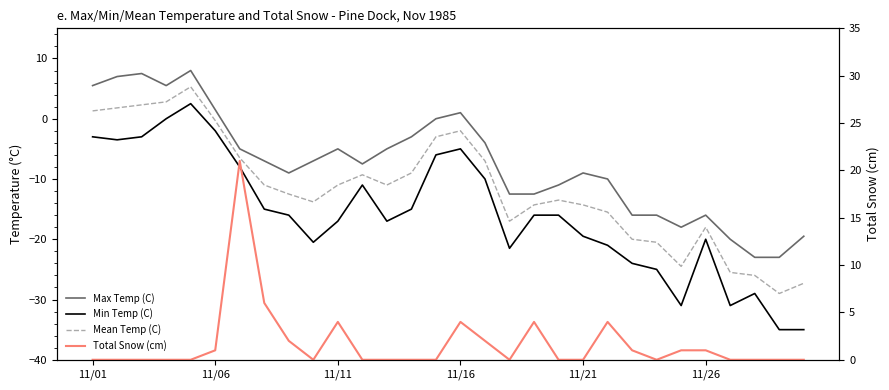

What are all the series names shown in the legend?

Max Temp (C), Min Temp (C), Mean Temp (C), Total Snow (cm)